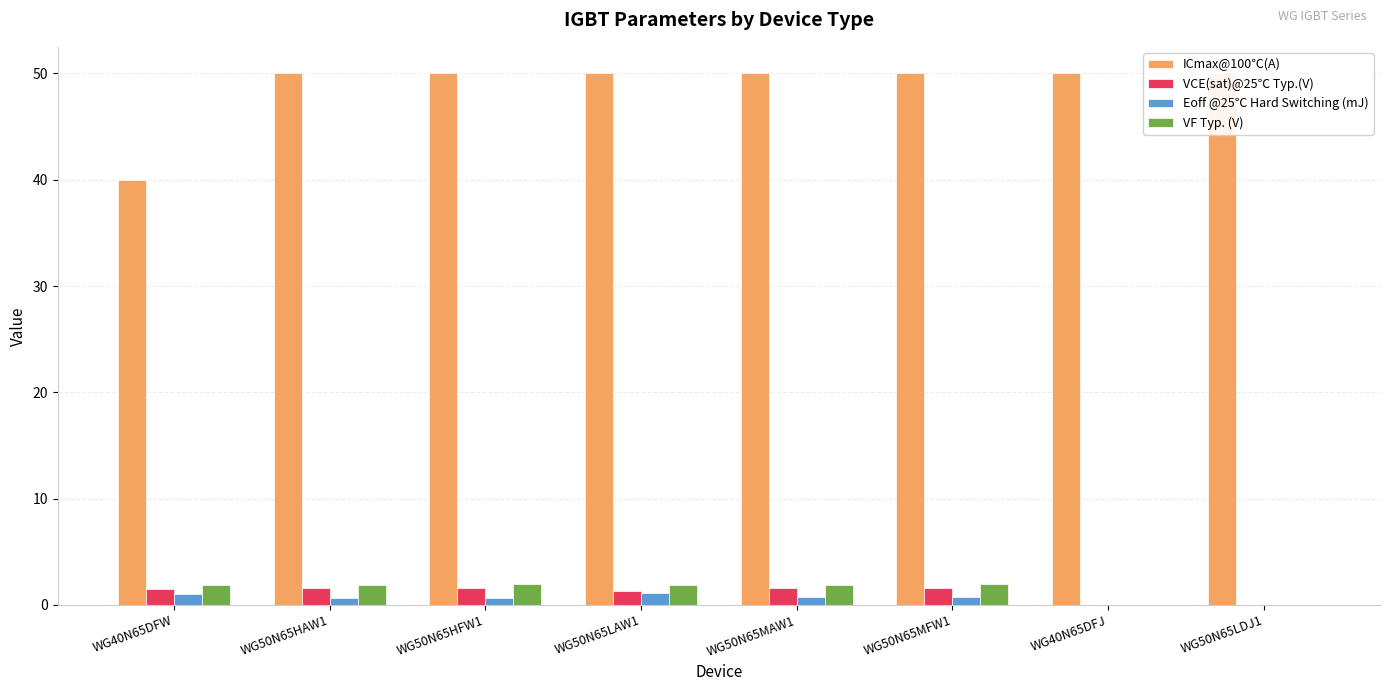

Count the number of categories in the chart.

8